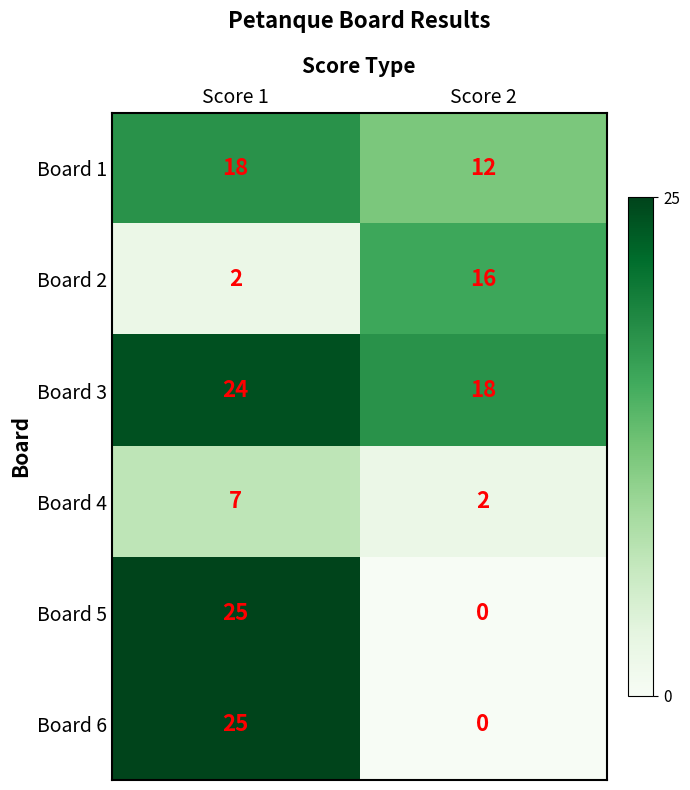

How many data points does each series have?

2